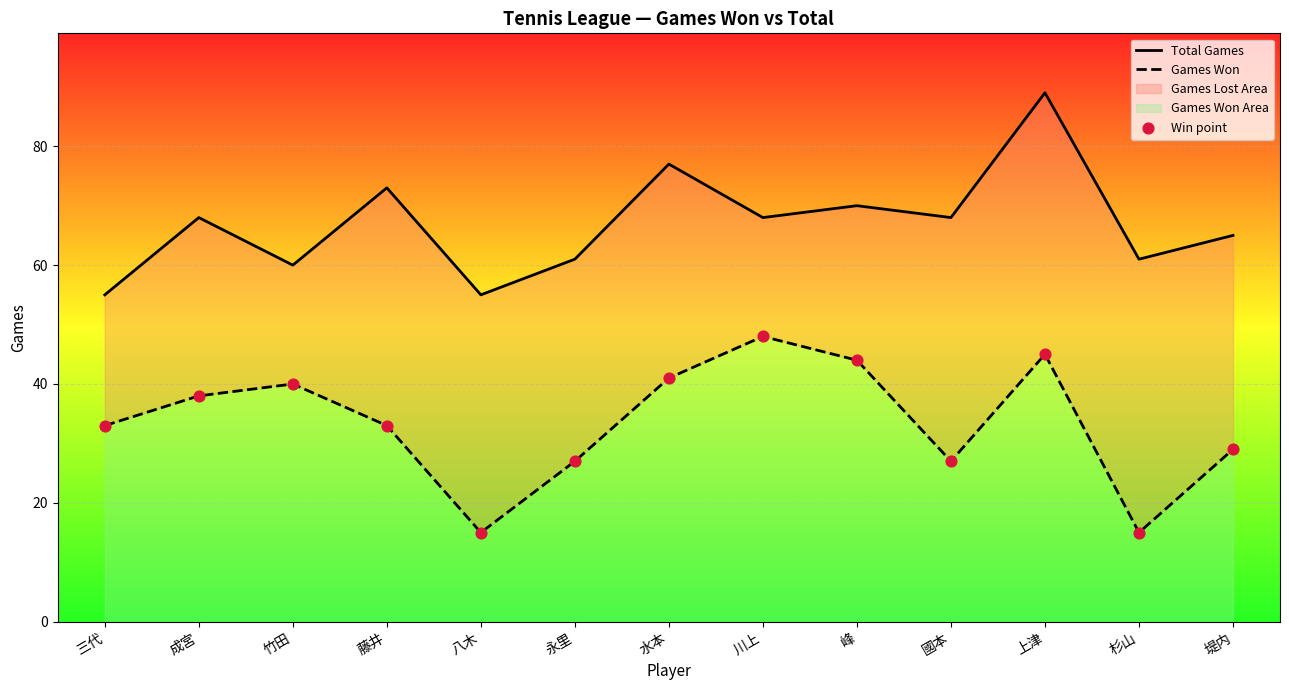

Which series has the largest Y range (max minus min)?

Total Games